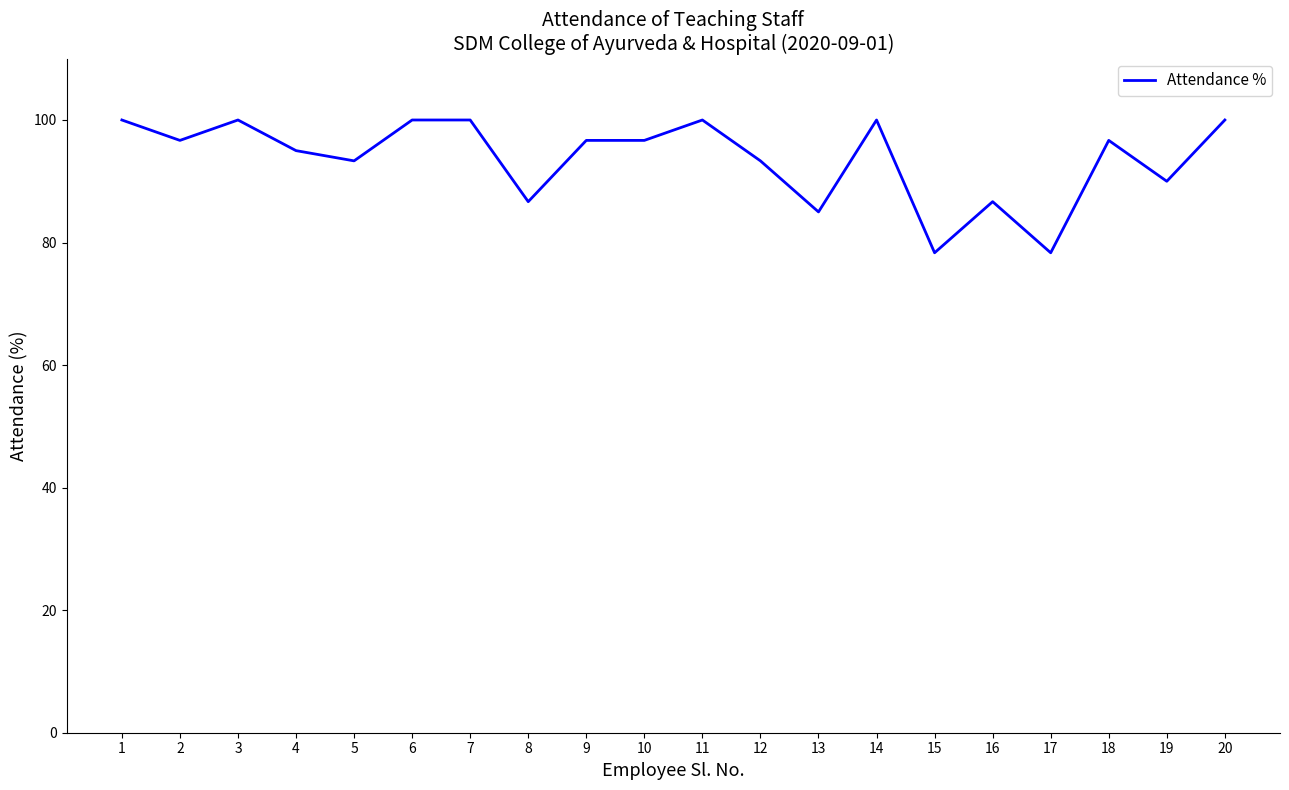

Is it true that the value at 17 is 37.5?

False